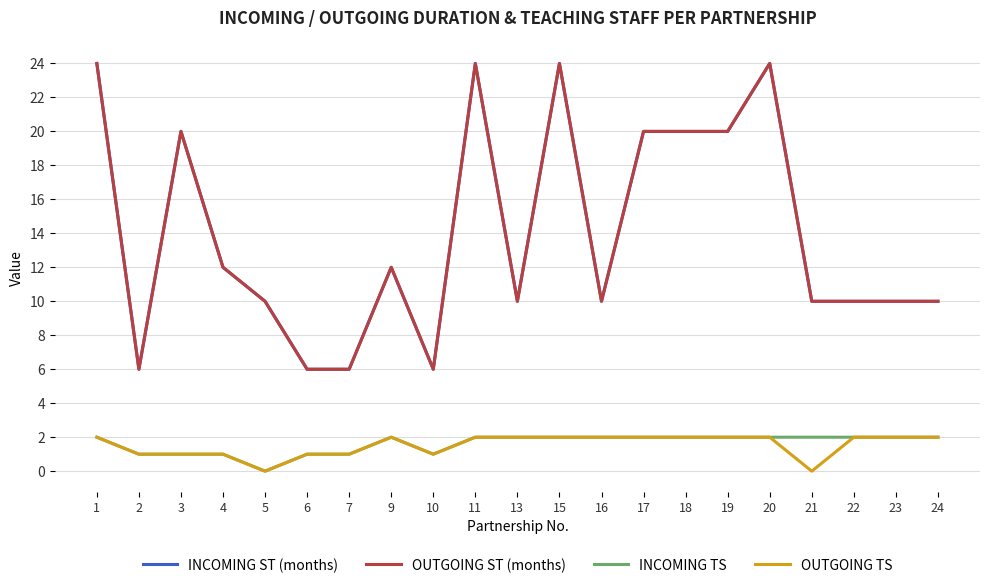

Where is INCOMING ST (months) nearest to the value 15?

4